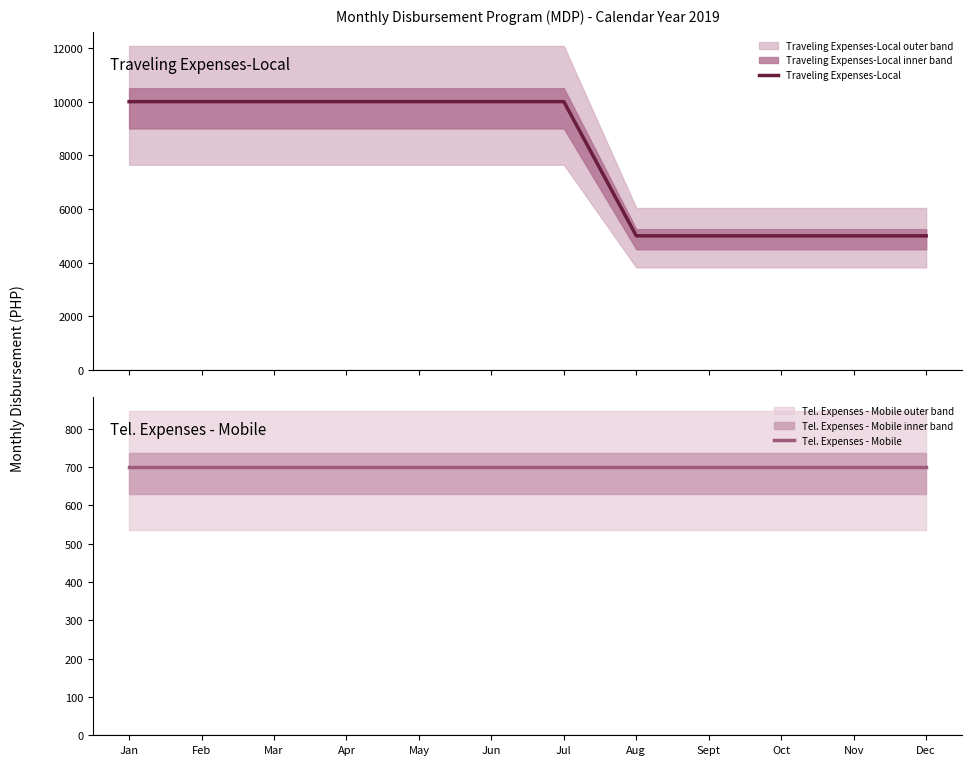

Rank the categories by Traveling Expenses-Local value from lowest to highest.

Aug, Sept, Oct, Nov, Dec, Jan, Feb, Mar, Apr, May, Jun, Jul